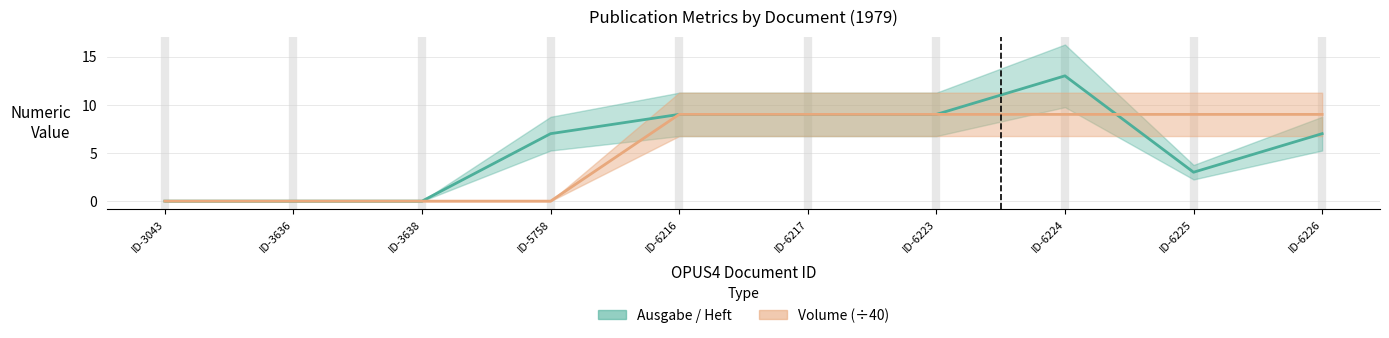

Where is Volume nearest to the value 4?

ID-3043